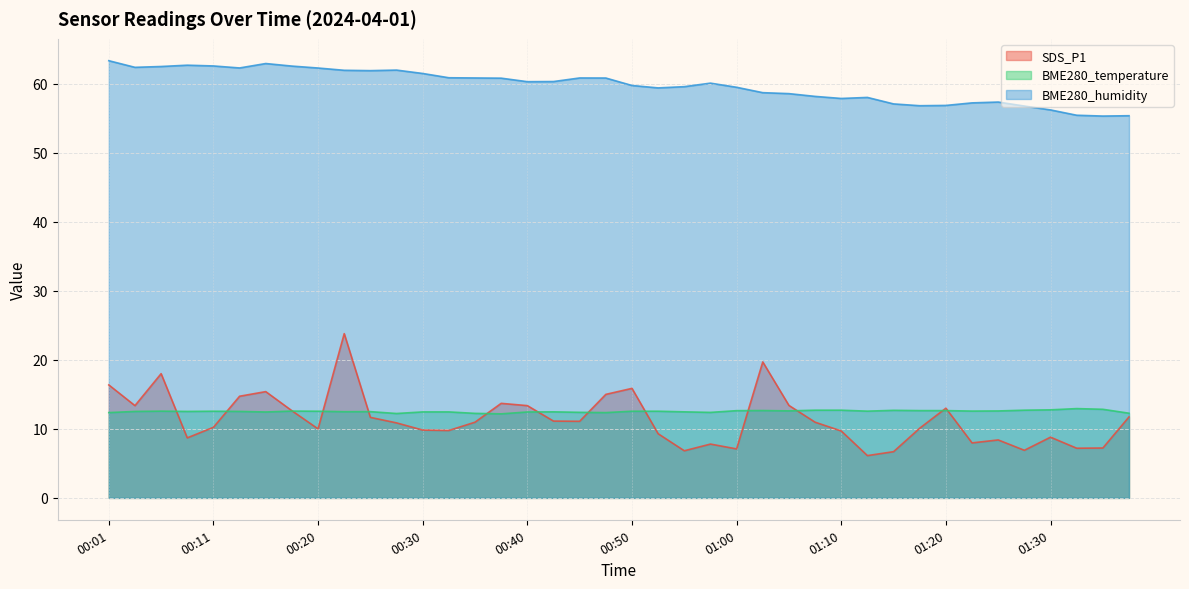

What is the average value of the SDS_P1 series?

11.4